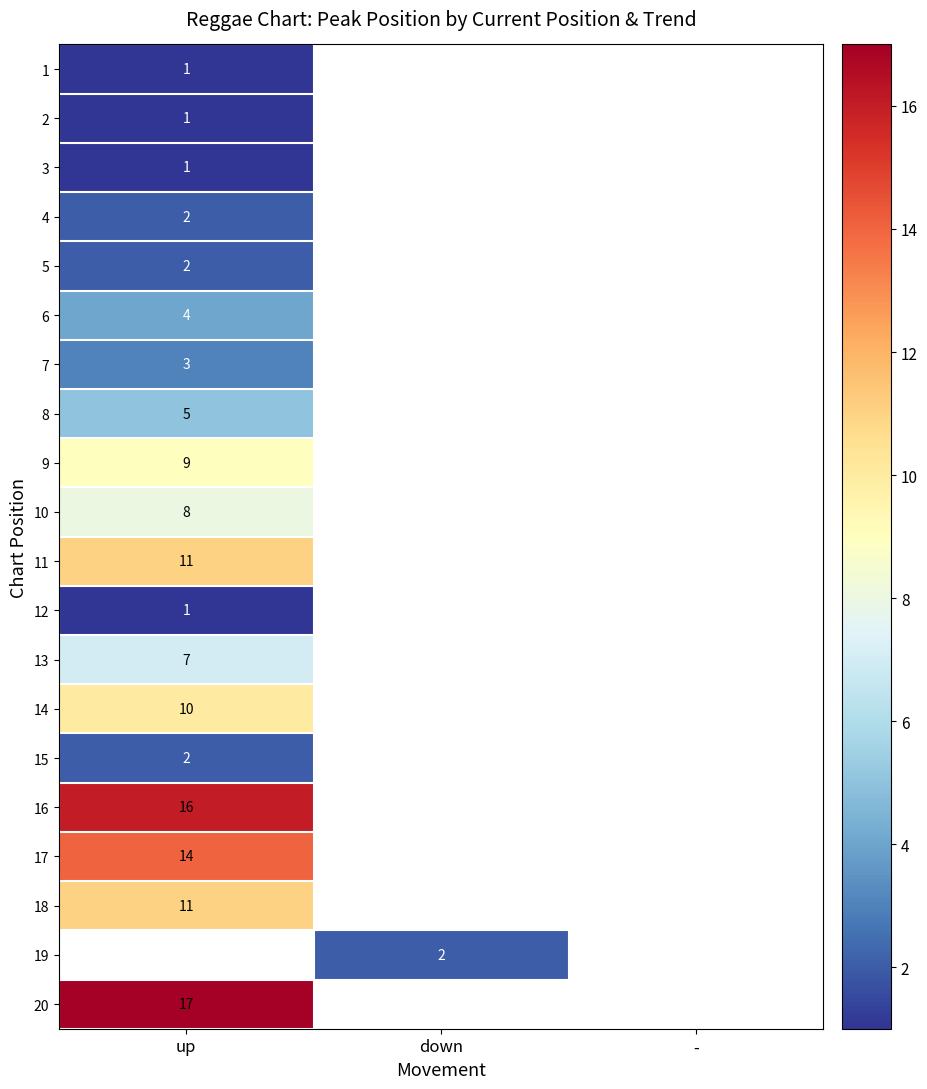

Is the value of 7 at up greater than the value of 10 at up?

No